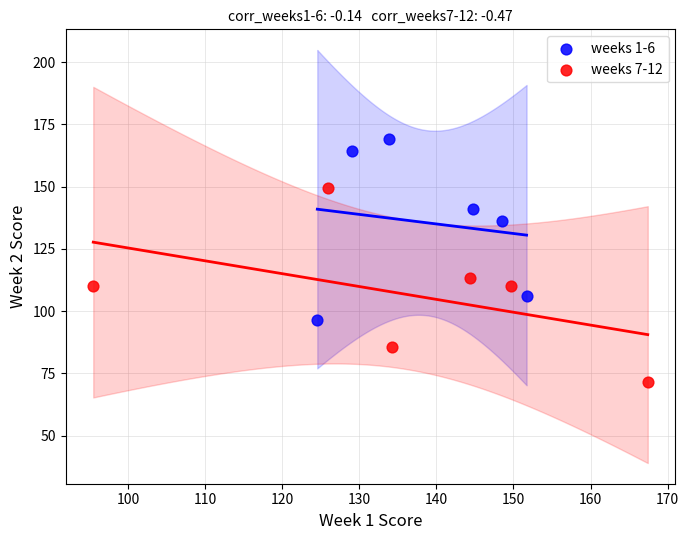

Which series reaches the maximum Y coordinate?

weeks 1-6